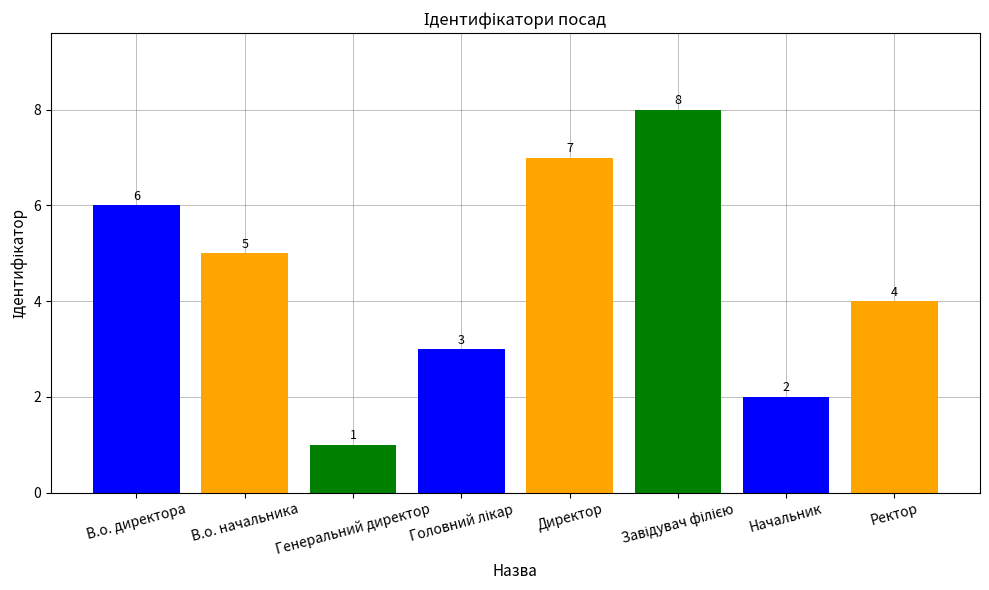

Is it true that the value at В.о. директора is 6?

True